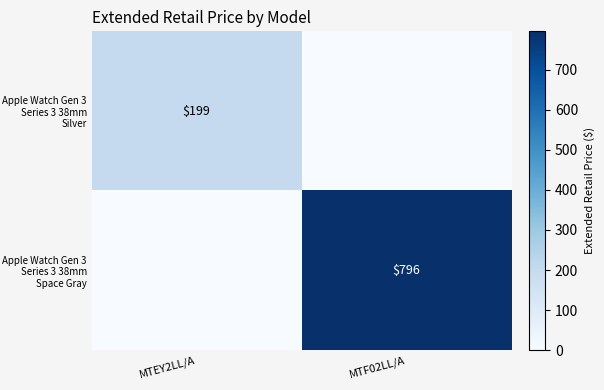

Is the value of Apple Watch Gen 3 Series 3 38mm Silver at MTEY2LL/A greater than the value of Apple Watch Gen 3 Series 3 38mm Space Gray at MTF02LL/A?

No